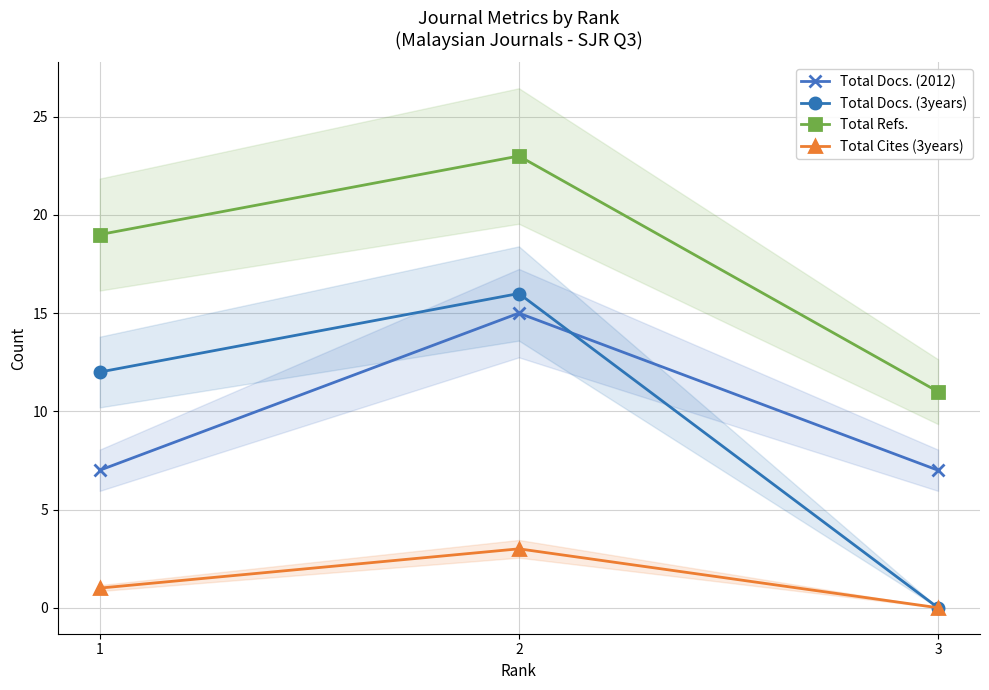

What is the value of the Total Refs. point at the 2nd from the left?

23